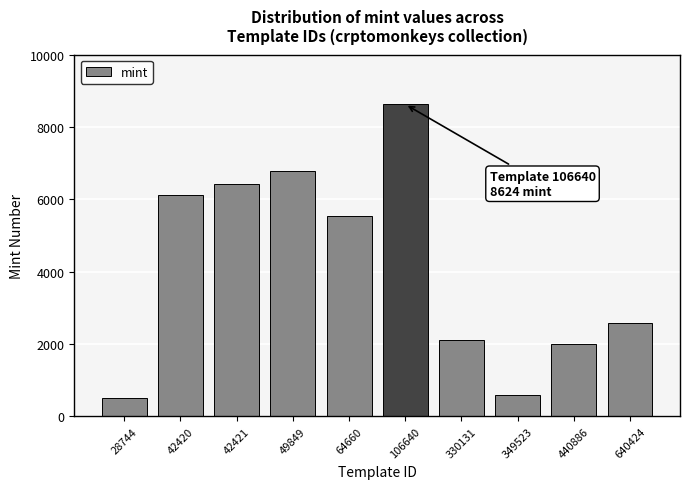

What is the difference between the second highest and second lowest values?

6188